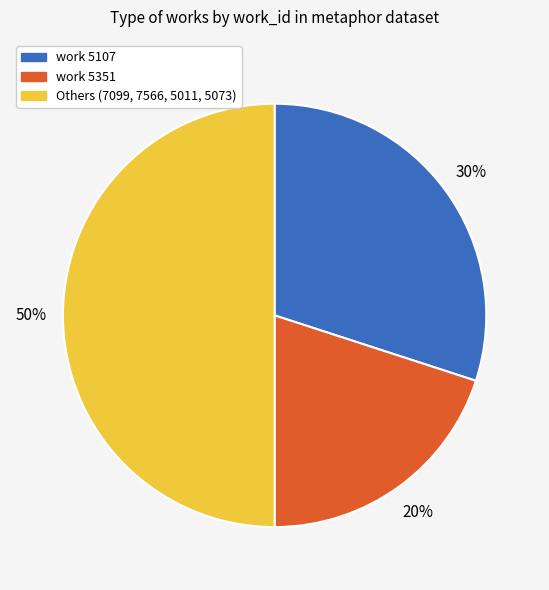

Which has a higher value, Others (7099, 7566, 5011, 5073) or work 5107?

Others (7099, 7566, 5011, 5073)